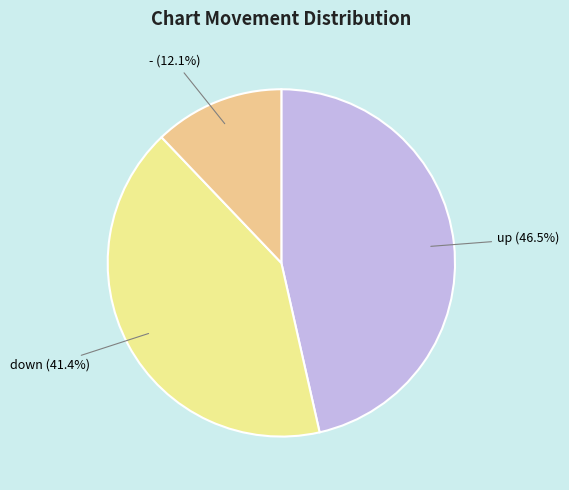

Between up and -, which is larger?

up